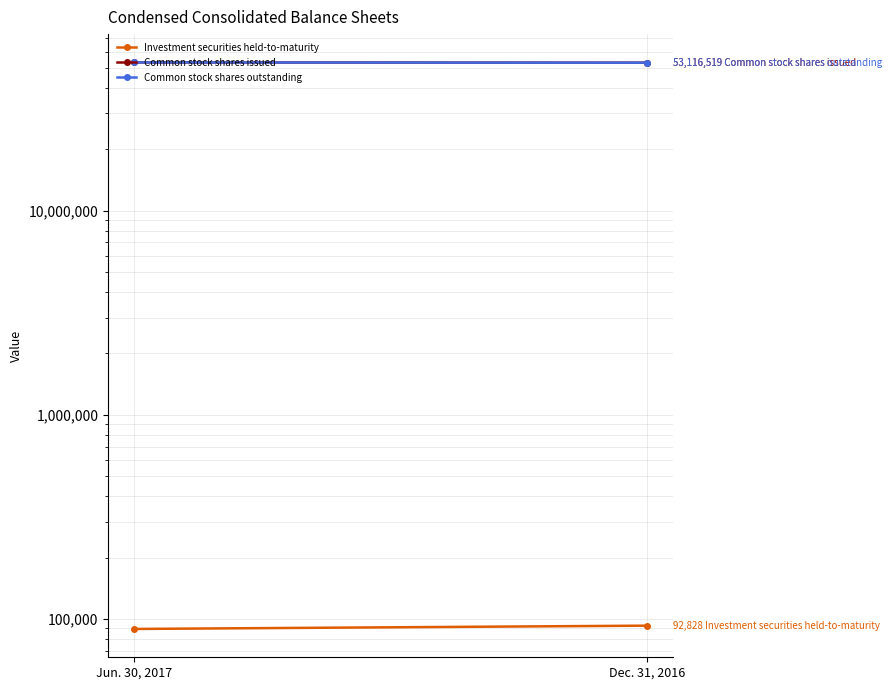

What is the highest value of the Common stock shares issued series?

53279996